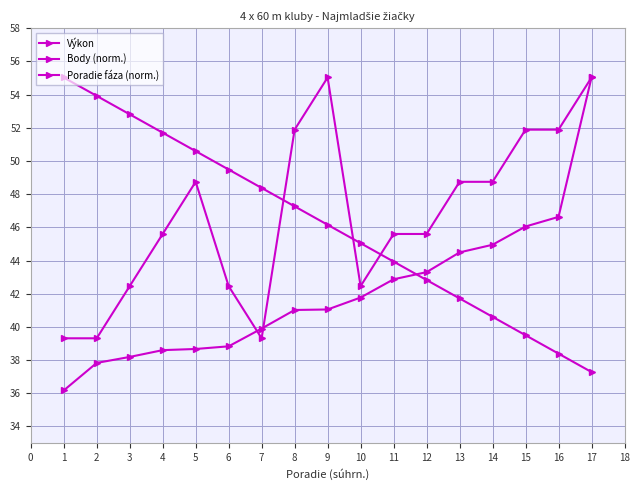

What is the average value of the Poradie fáza (norm.) series?

46.7